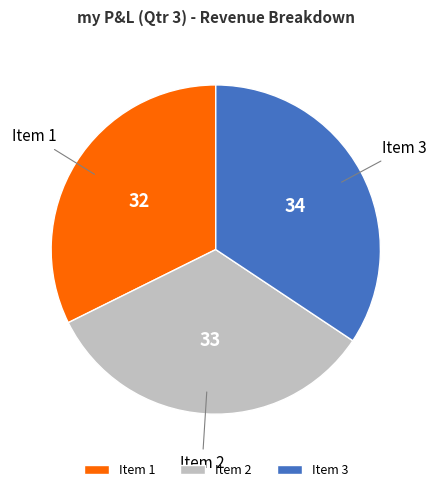

What is the ratio of the value at Item 2 to the value at Item 3?

1.0